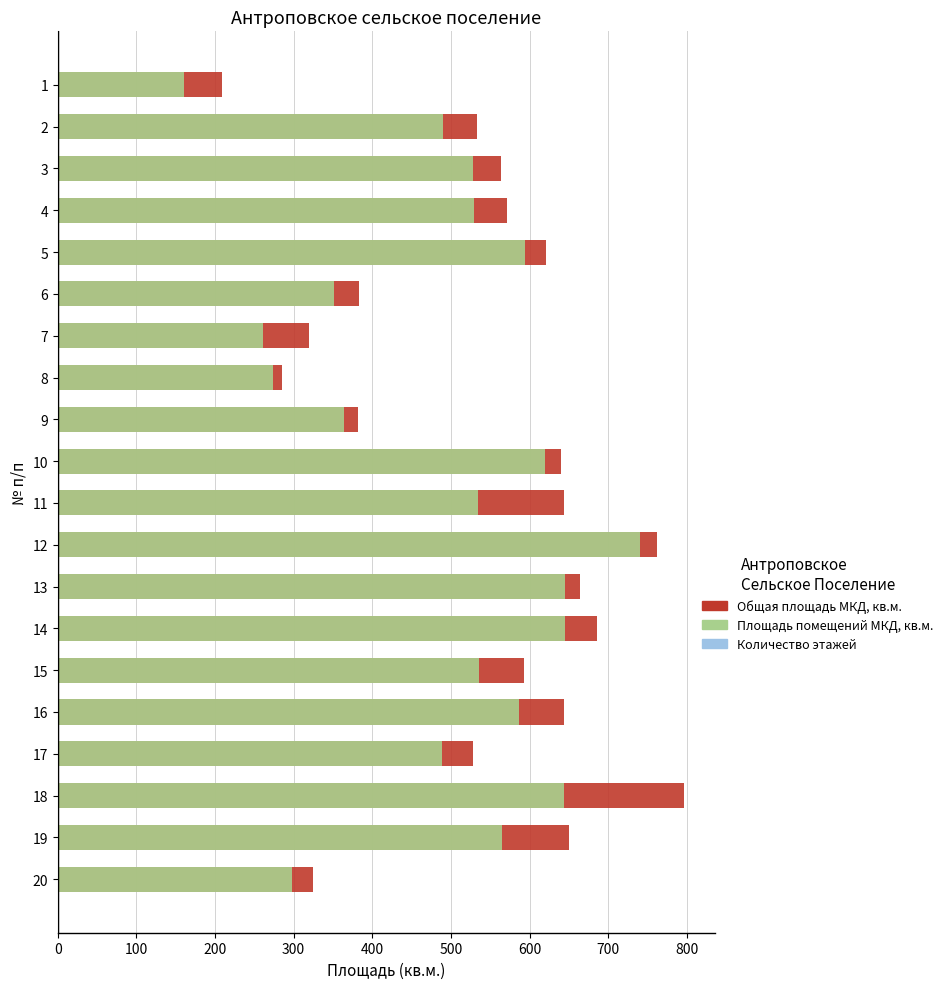

What is the difference between the highest and lowest values at 0?

207.8